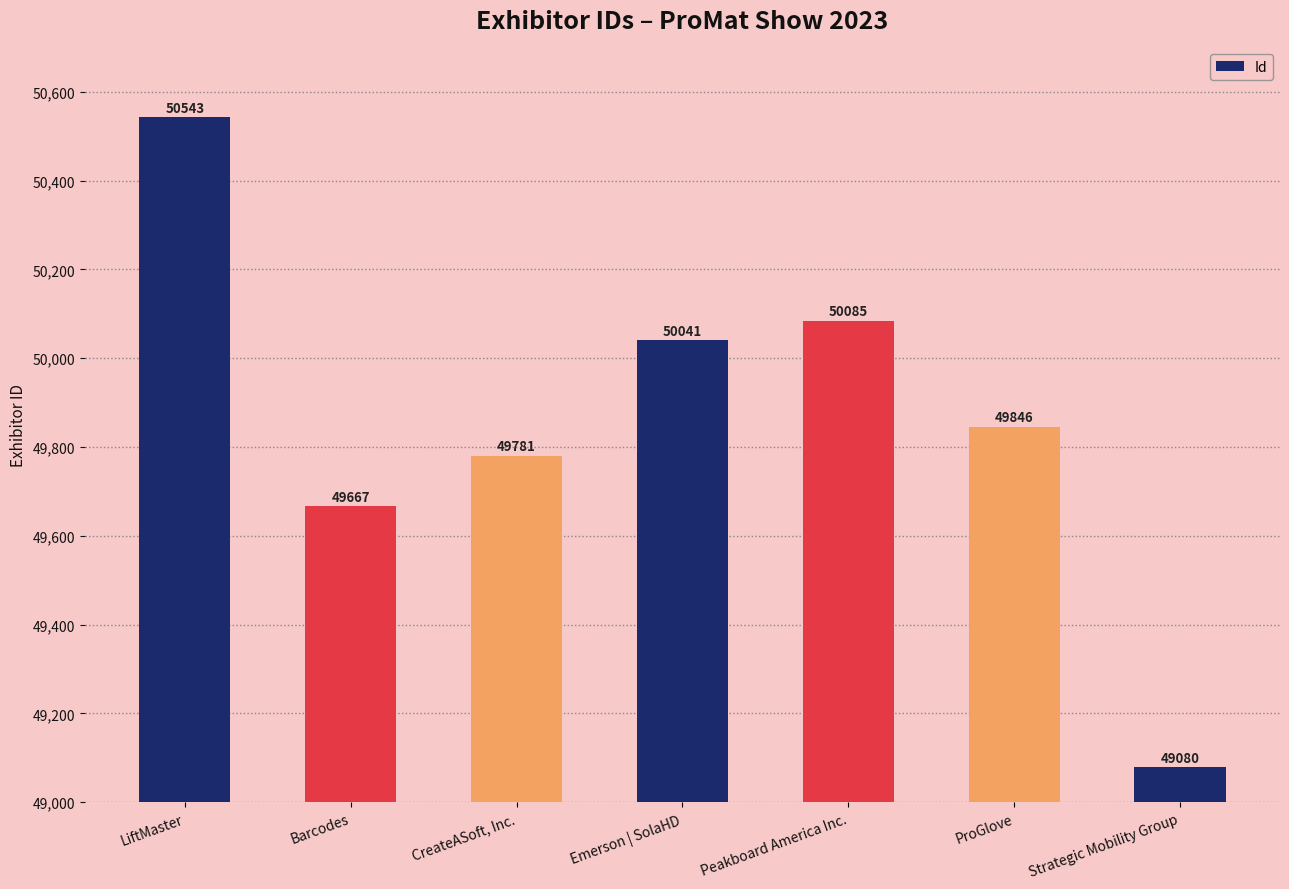

What is the ratio of the value at Strategic Mobility Group to the value at LiftMaster?

1.0